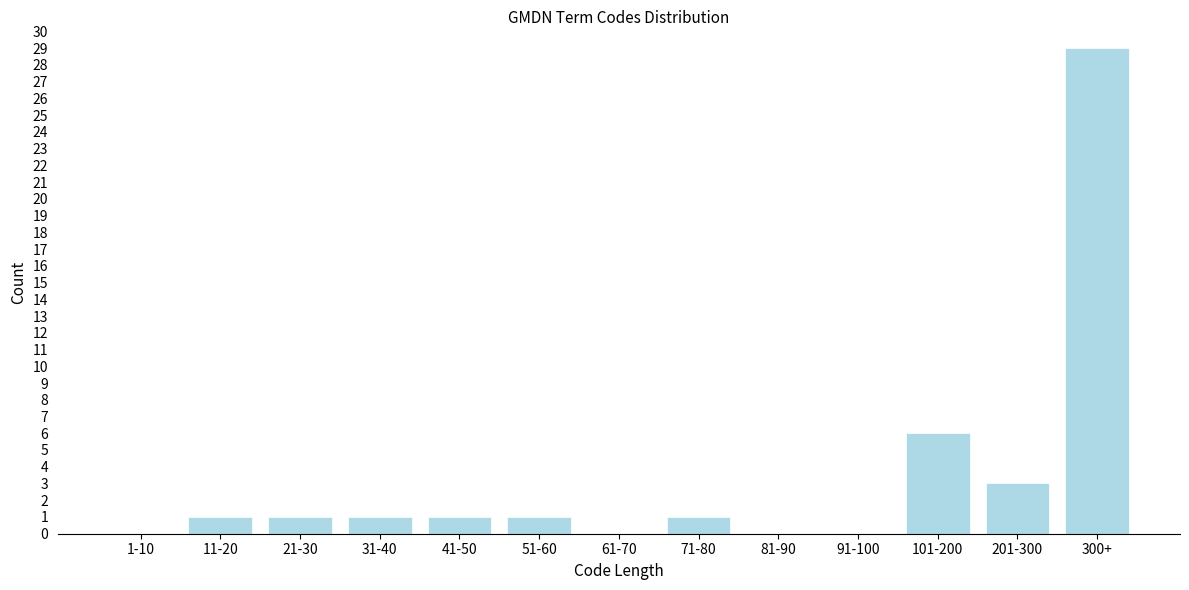

Reading right to left, what are all the values shown in this chart?

300+=29	201-300=3	101-200=6	91-100=0	81-90=0	71-80=1	61-70=0	51-60=1	41-50=1	31-40=1	21-30=1	11-20=1	1-10=0